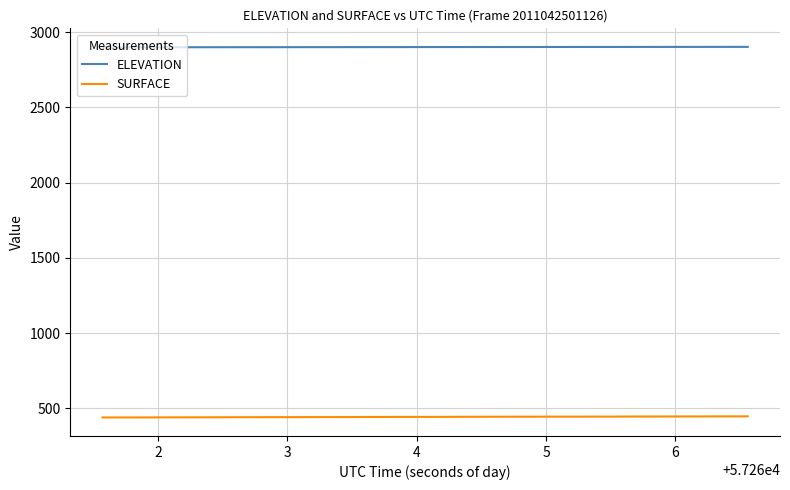

Which series has the largest total across all categories?

ELEVATION